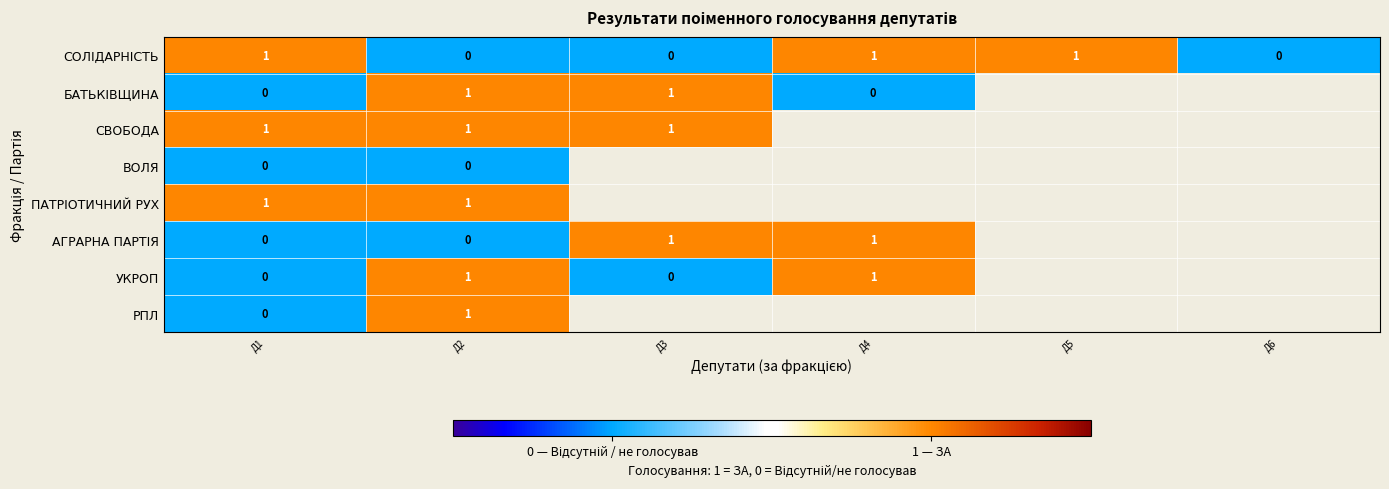

Which has a higher value, Д3 or Д2?

Д3